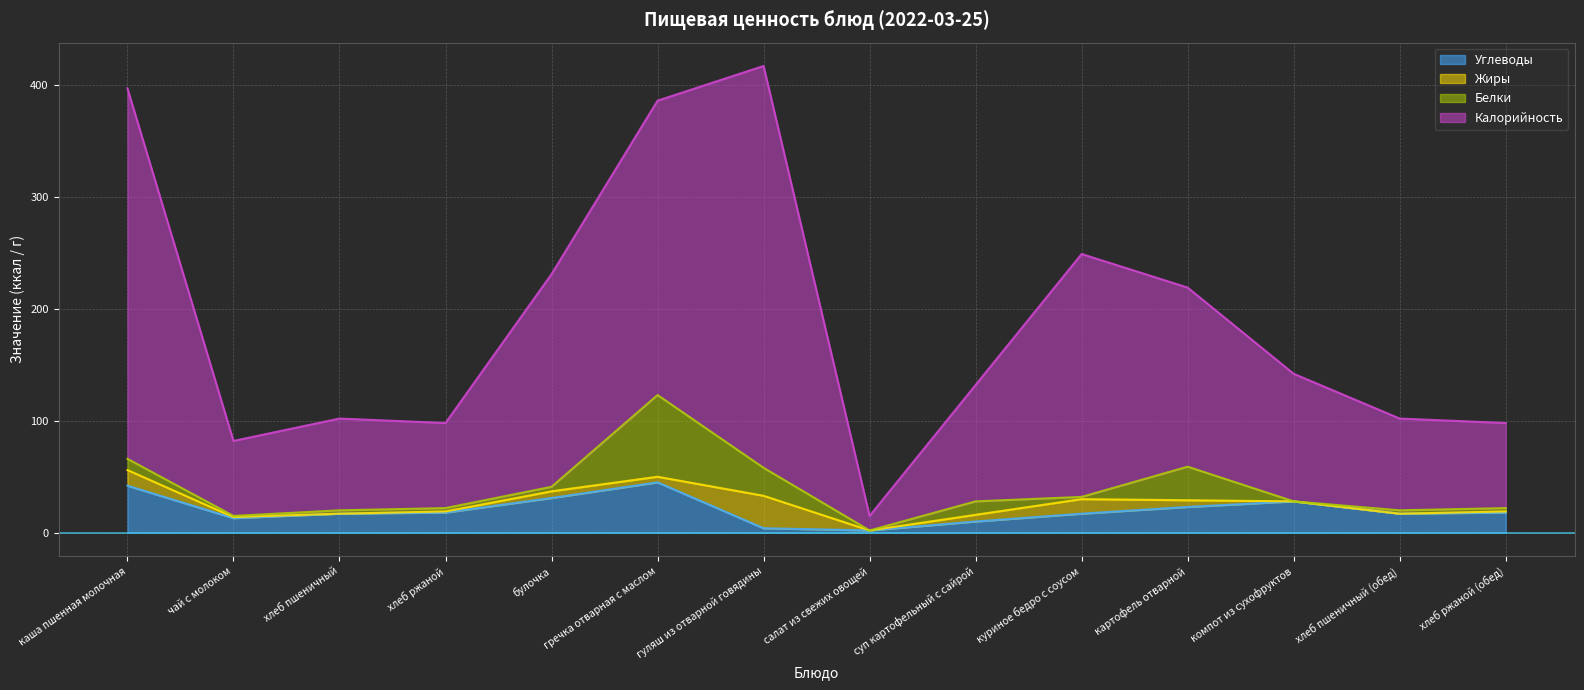

What is the label of the 11th point from the right?

хлеб ржаной